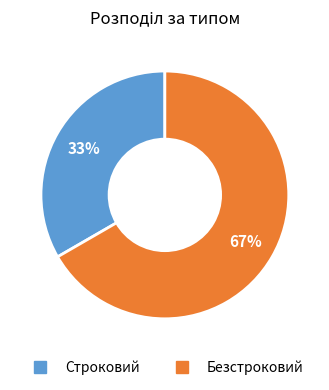

Which slice is the smallest?

Строковий